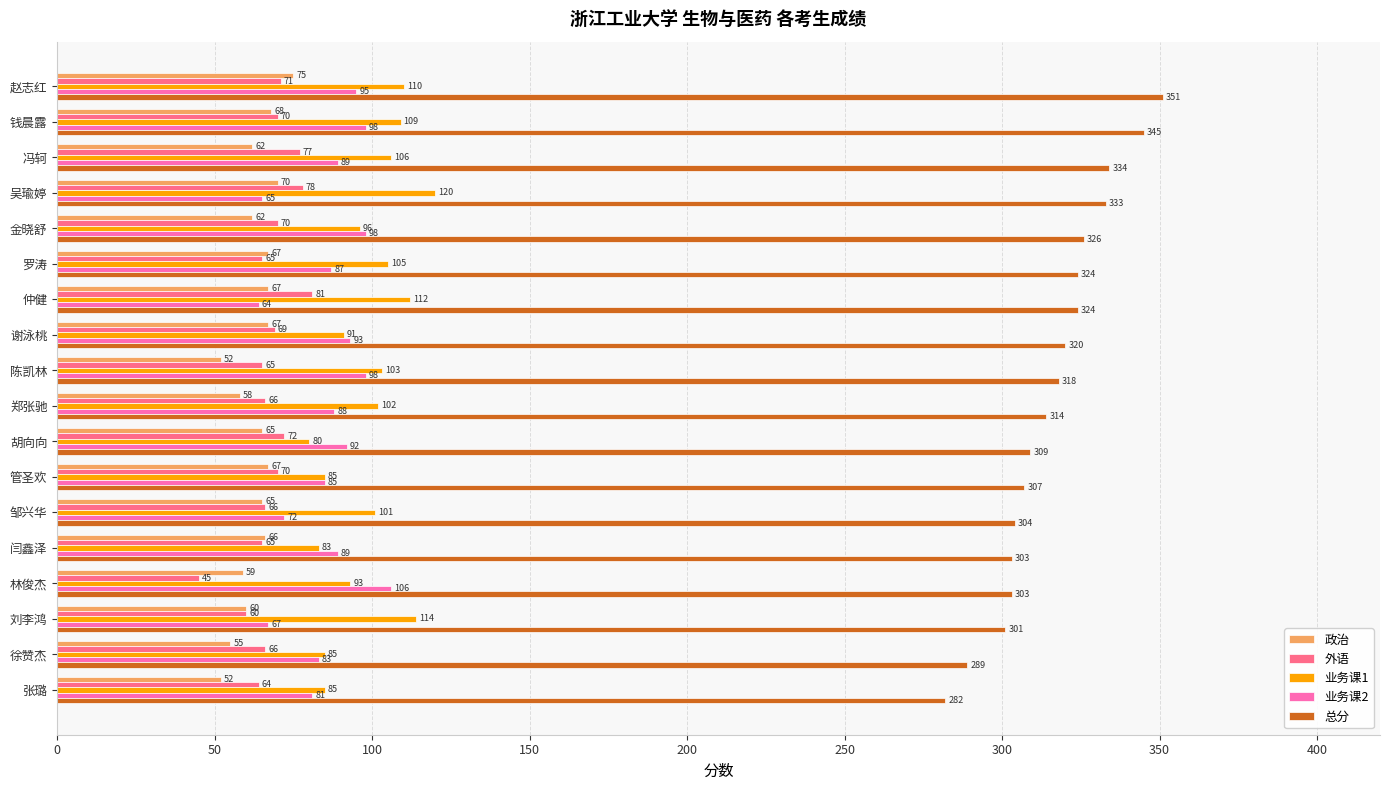

The 外语 series shows 69 at 谢泳桃. True or false?

True